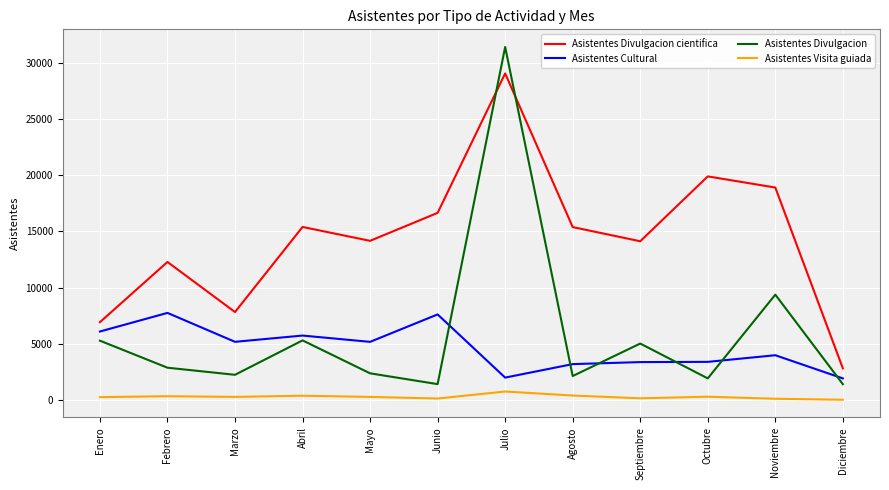

What is the difference between the maximum and minimum values in the Asistentes Divulgacion series?

29995